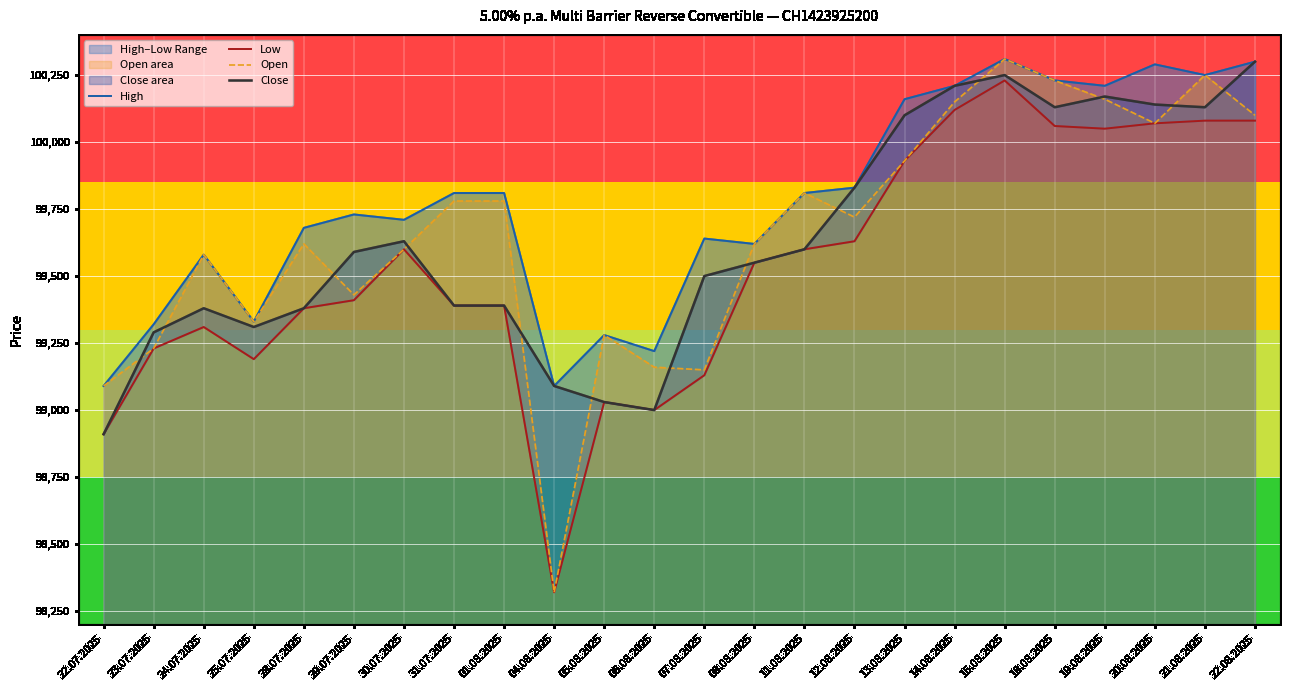

Does the chart display data point markers on the line(s)?

No